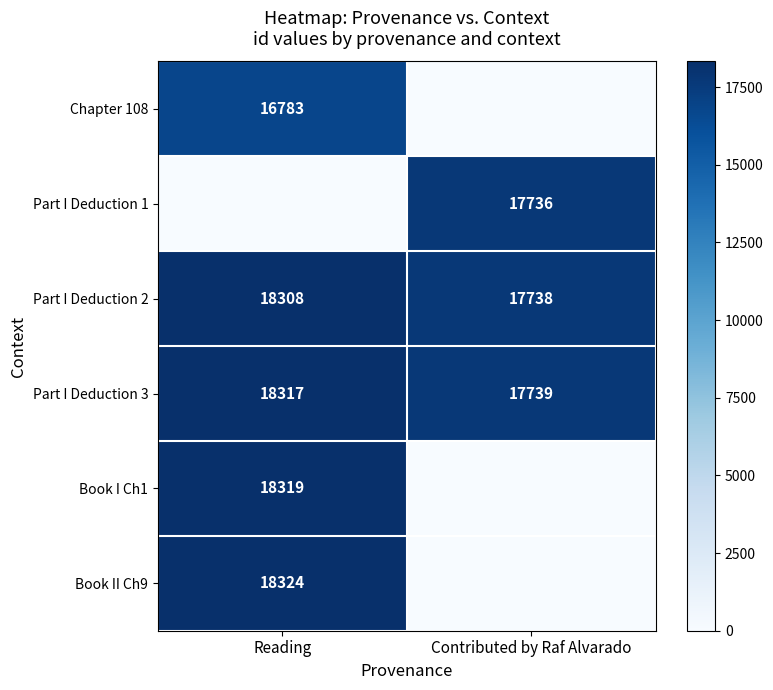

Rank the categories by Part I Deduction 3 value from highest to lowest.

Reading, Contributed by Raf Alvarado